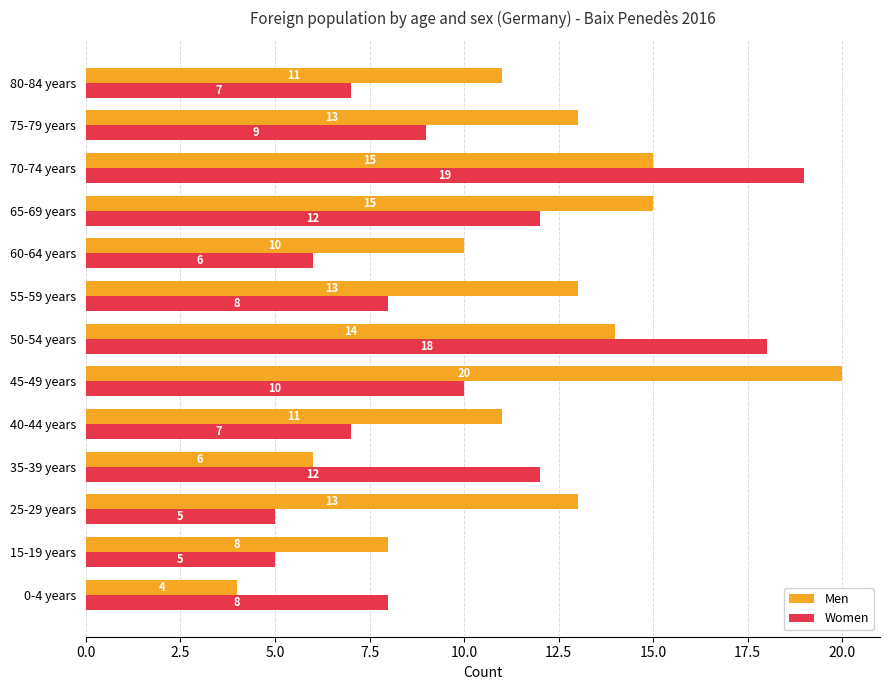

True or false: Men has a value of 8 at 50-54 years.

False